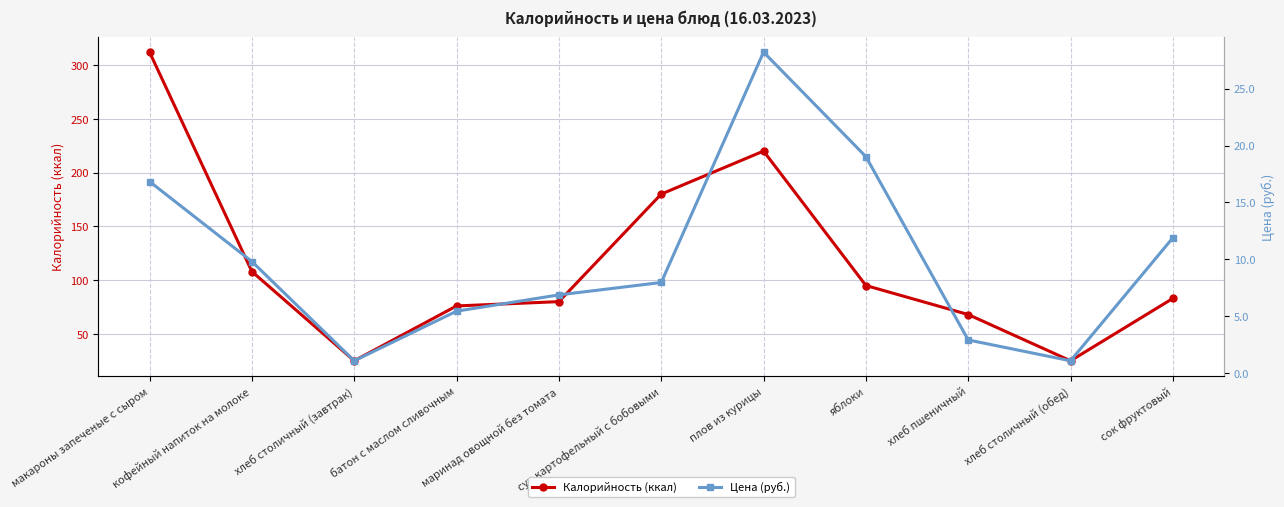

True or false: Цена (руб.) and Калорийность (ккал) cross at least once.

False